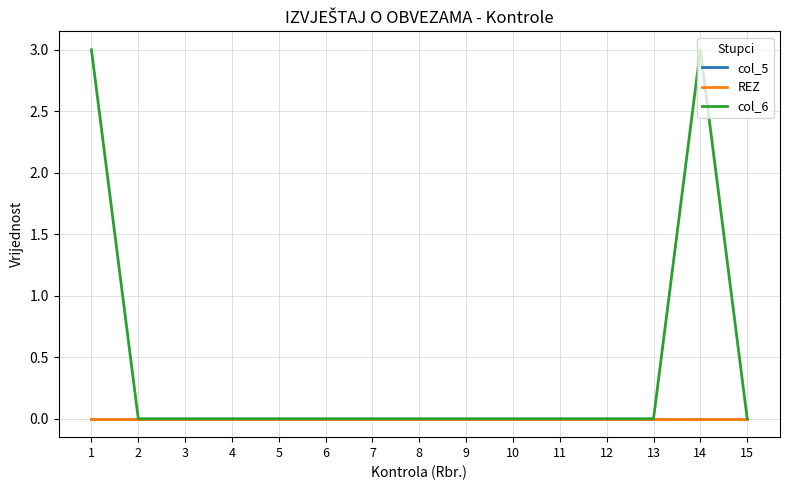

How many lines are shown in the chart?

3